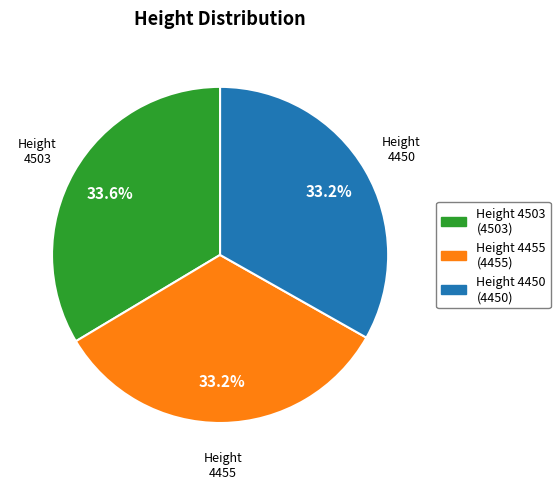

What percentage is the 4450 slice, to the nearest percent?

33%